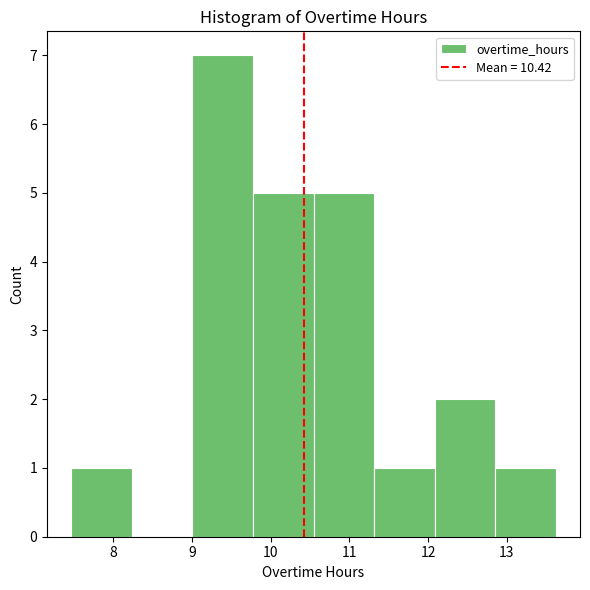

Which range on the x-axis has the tallest bar?

9.0 to 9.8